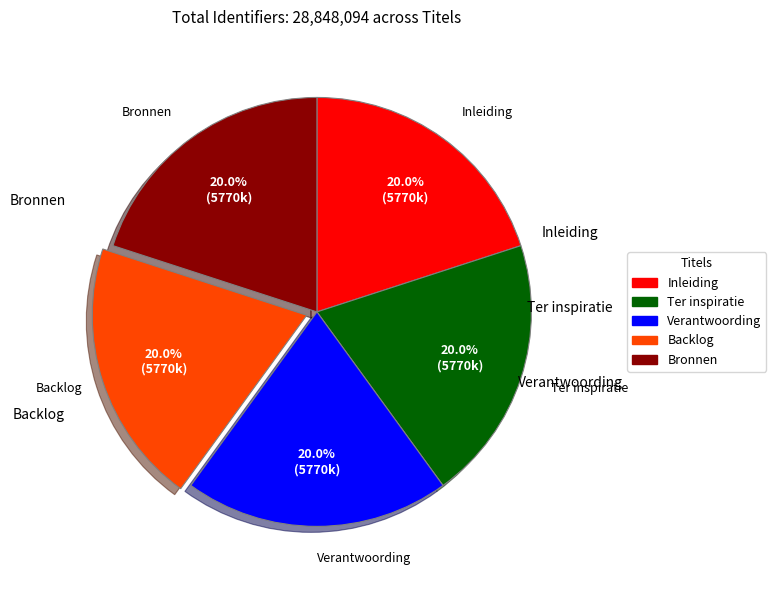

Approximately how many times larger is the value at Bronnen compared to Backlog?

1.0